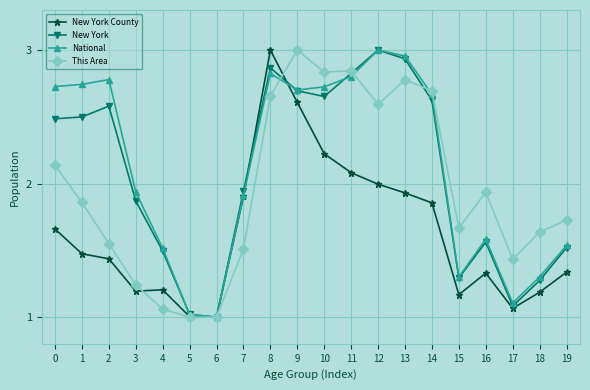

Is it true that This Area equals 1.0 at 6?

True